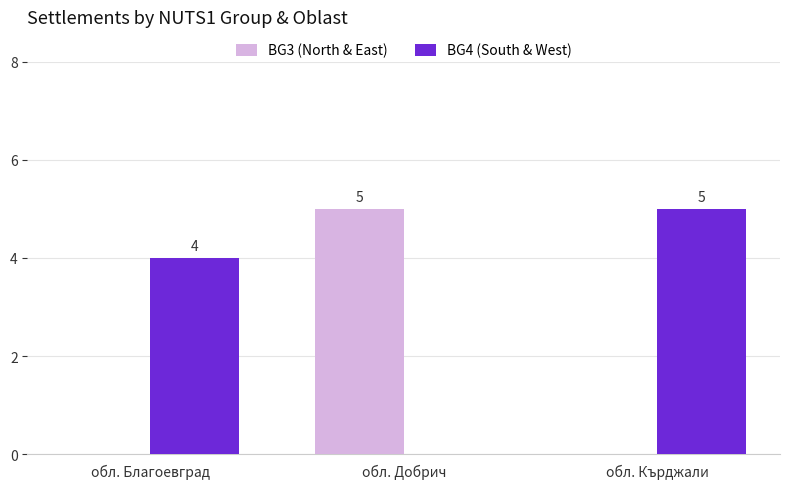

What is the sum of all BG3 (North & East) values?

5